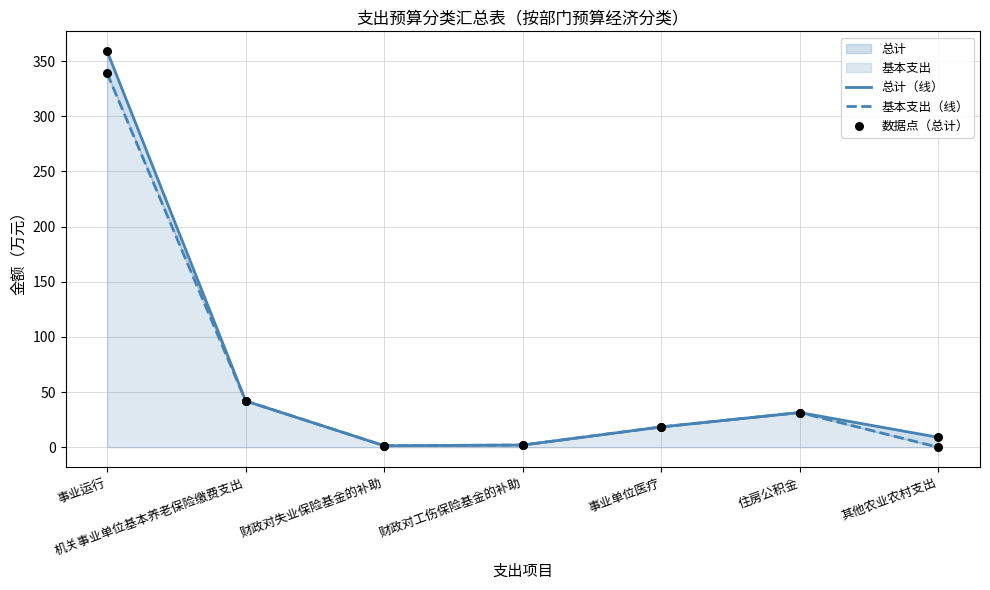

Is the value of 基本支出（线） at 财政对失业保险基金的补助 greater than the value of 数据点（总计） at 财政对工伤保险基金的补助?

No